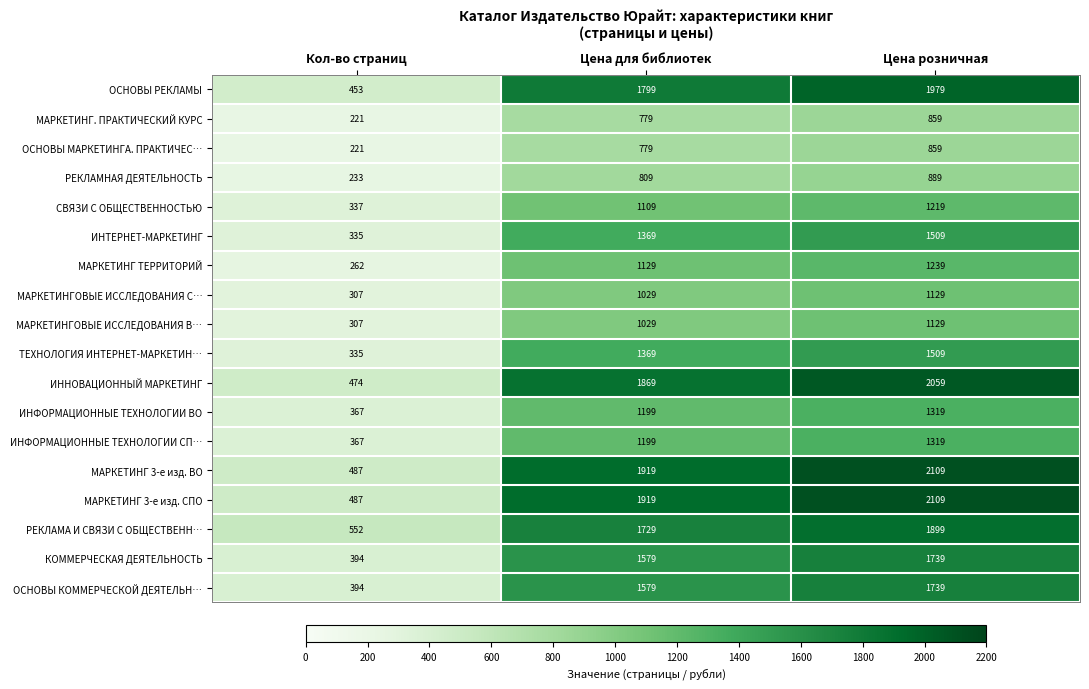

What is the sum of all РЕКЛАМНАЯ ДЕЯТЕЛЬНОСТЬ values?

1931